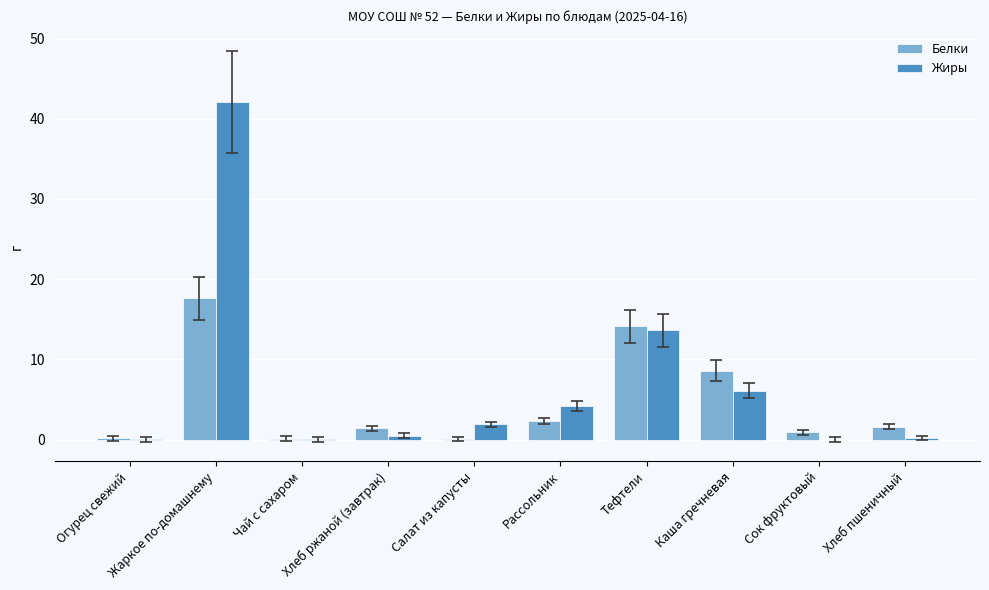

Which label corresponds to the largest value in the chart?

Жаркое по-домашнему